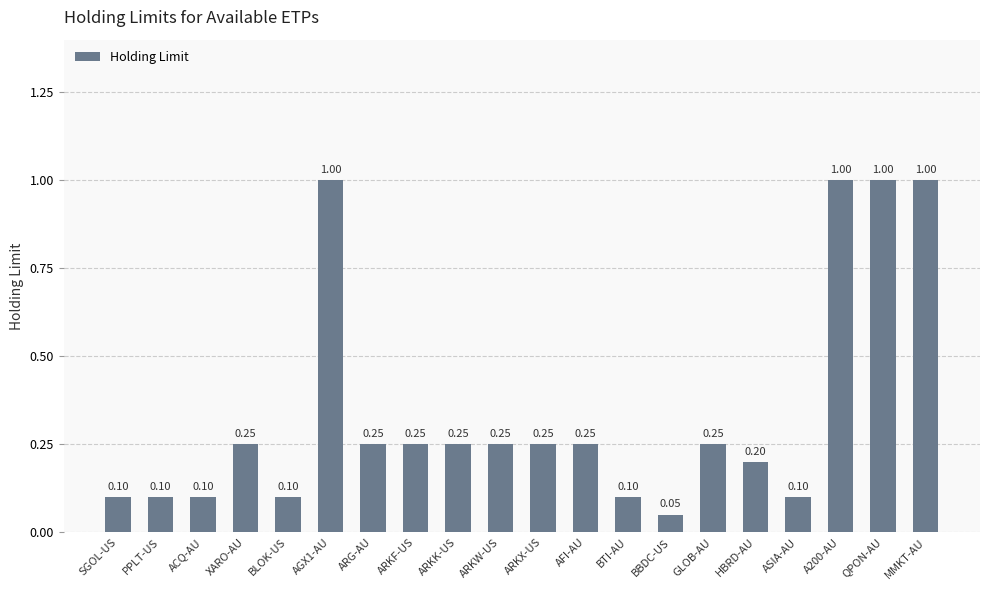

What is the average value?

0.3